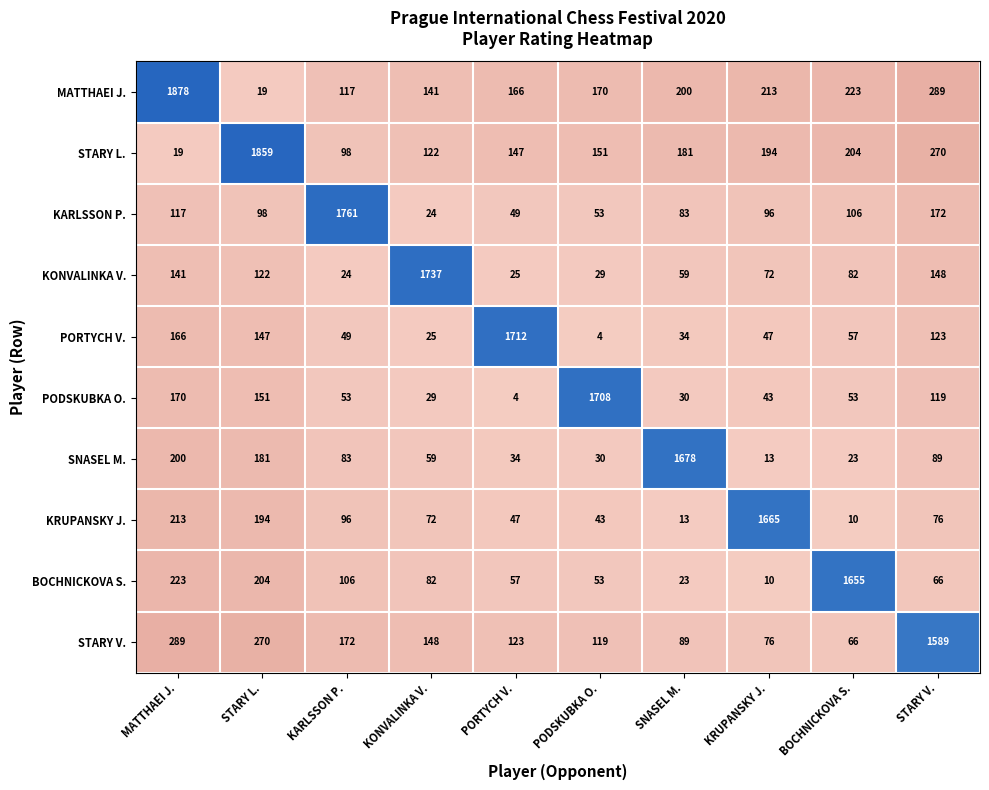

At how many categories does at least one series exceed 185?

10